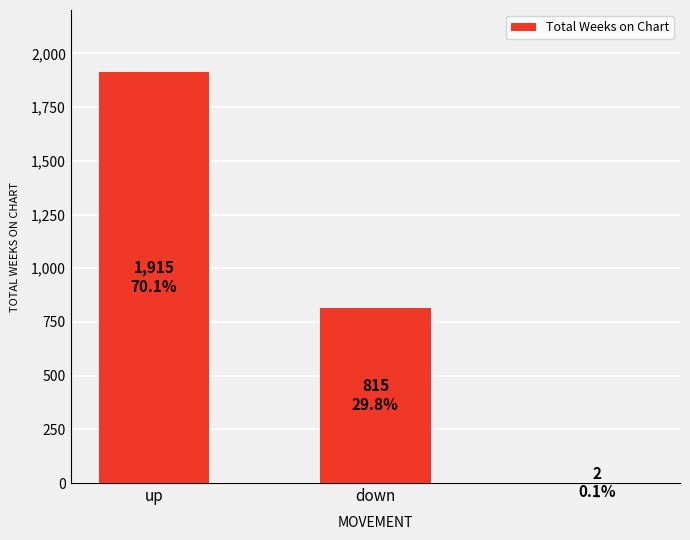

What is the average value?

911